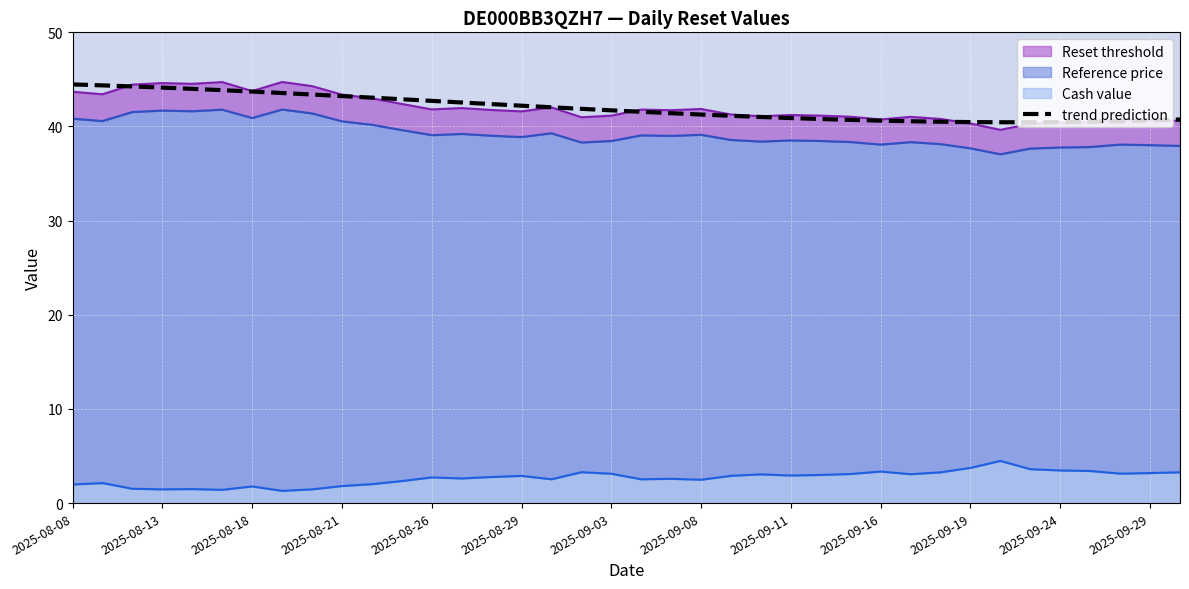

What is the greatest value displayed?

44.5